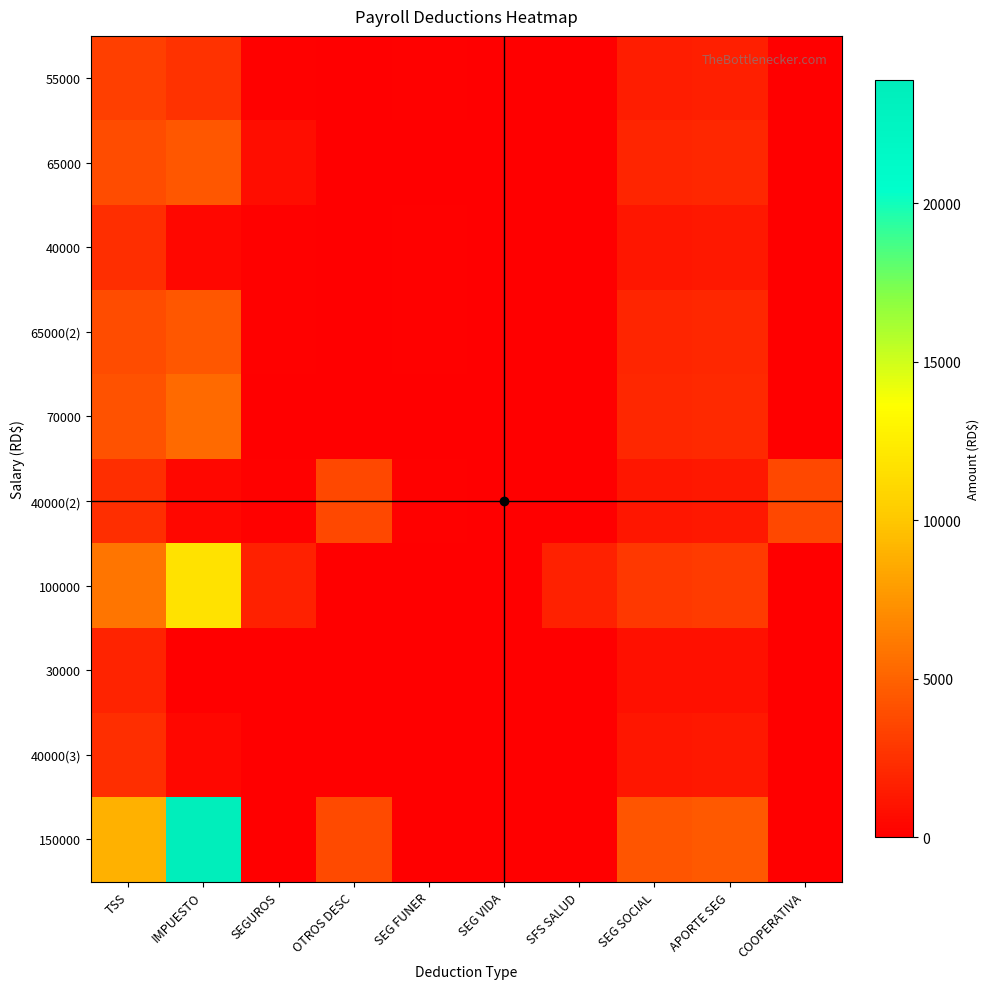

Which series has the largest total across all categories?

150000